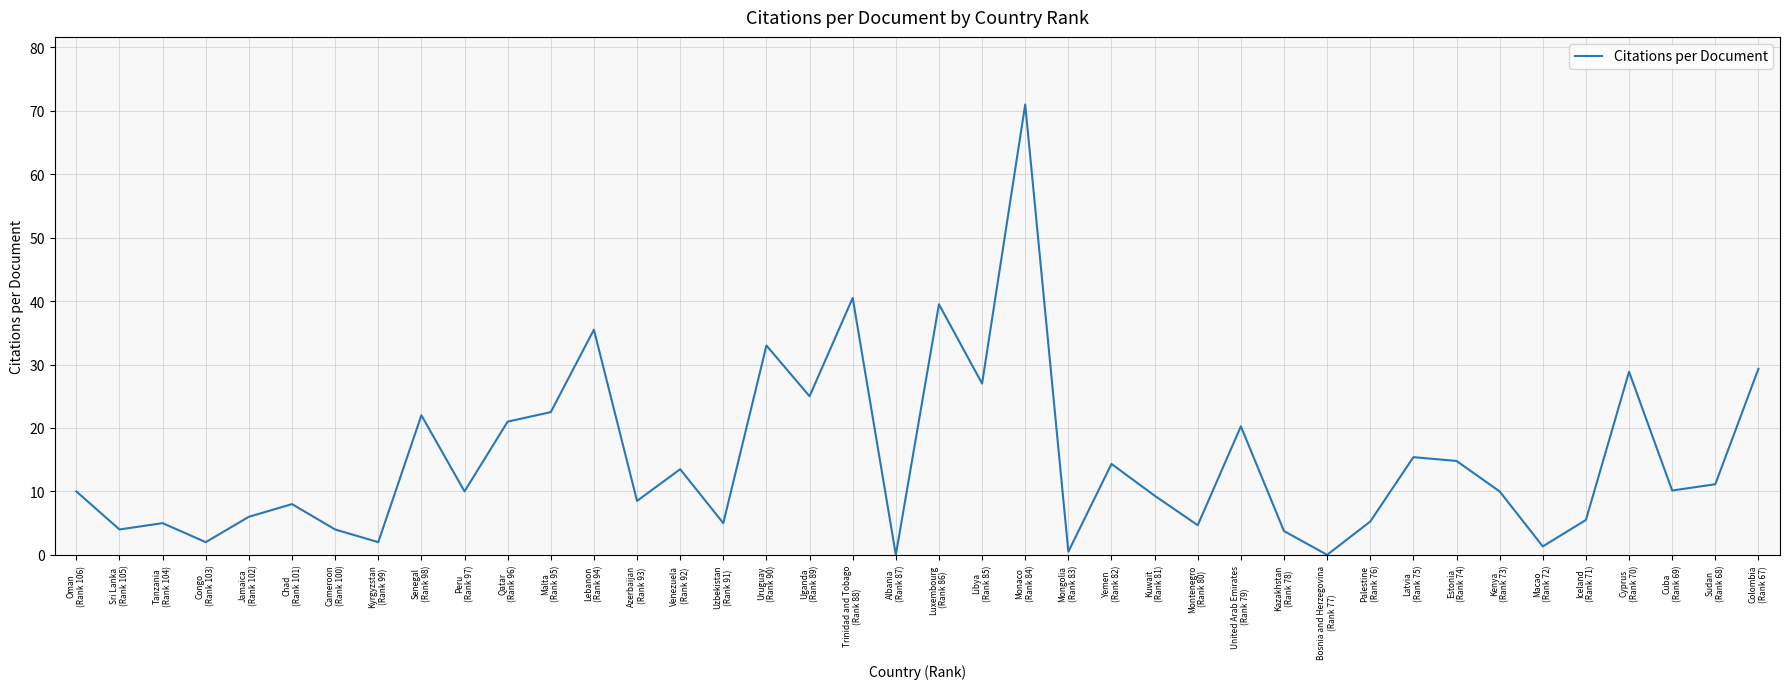

What is the difference between the maximum and minimum values?

71.0